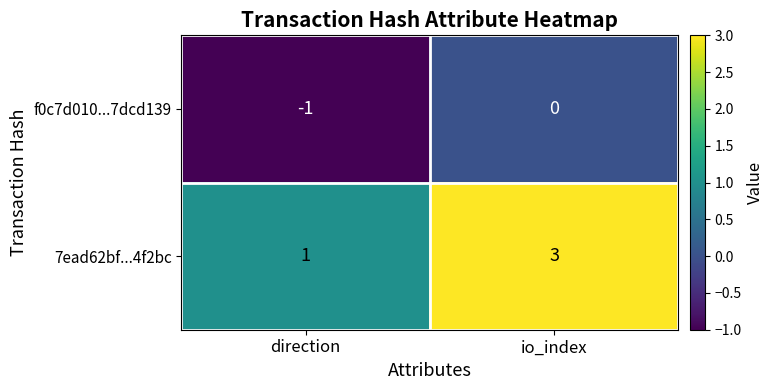

The f0c7d010...7dcd139 series shows -1 at io_index. True or false?

False